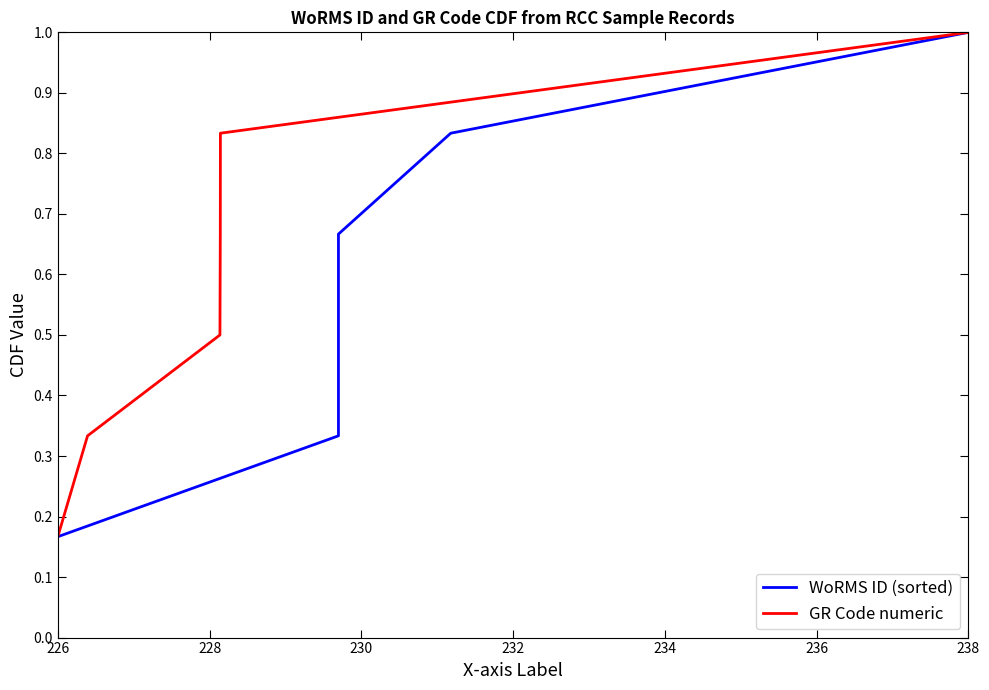

What is the value of the GR Code numeric point at the 4th from the left?

0.7